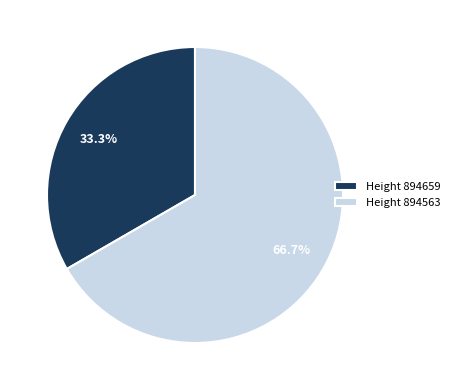

Which slice is the largest?

Height 894563